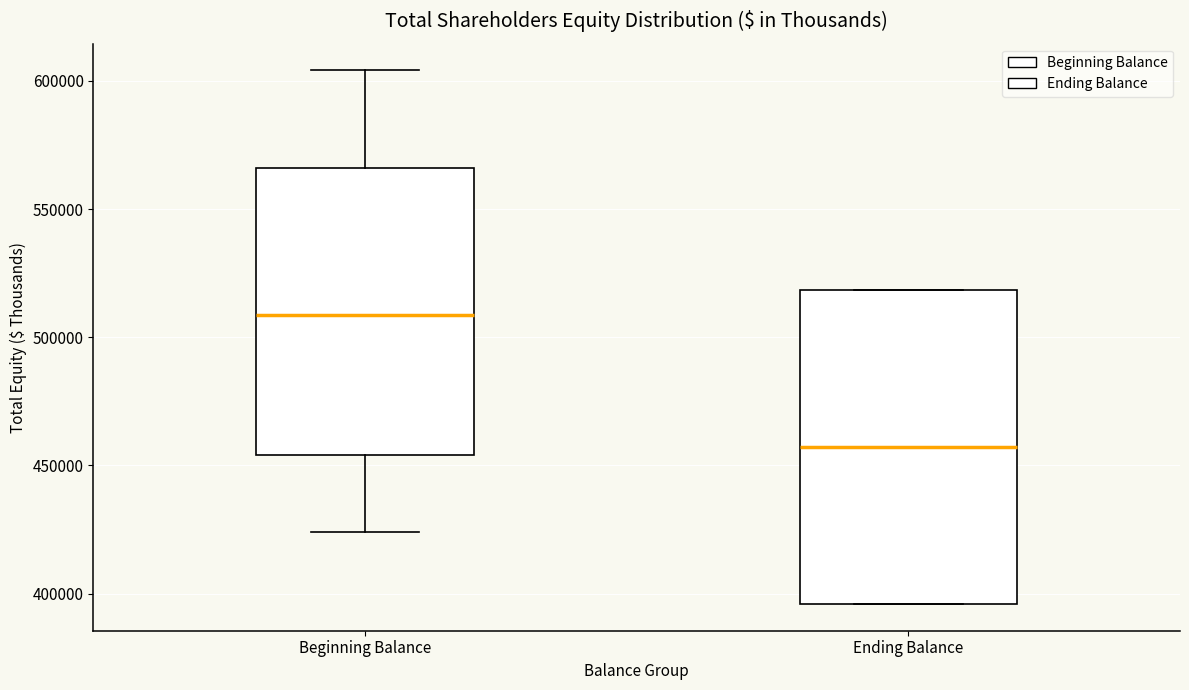

Comparing the boxes themselves (not the whiskers), which one is the tallest?

Ending Balance